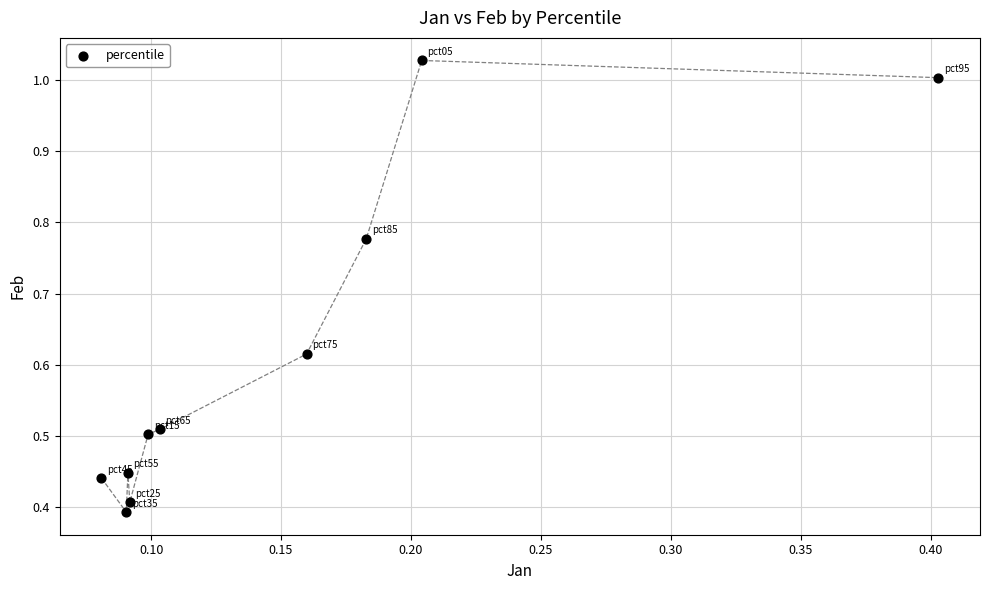

What is the range of X values (max minus min)?

0.3